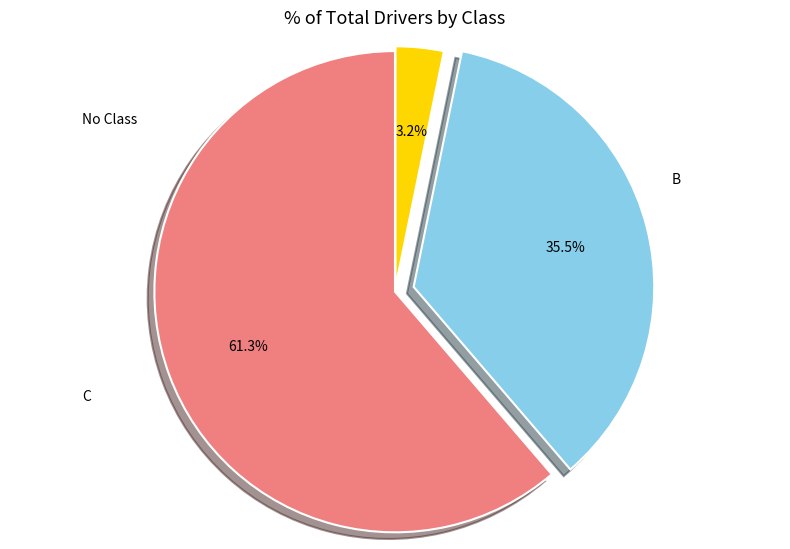

How much of the chart is everything except B?

38.7%